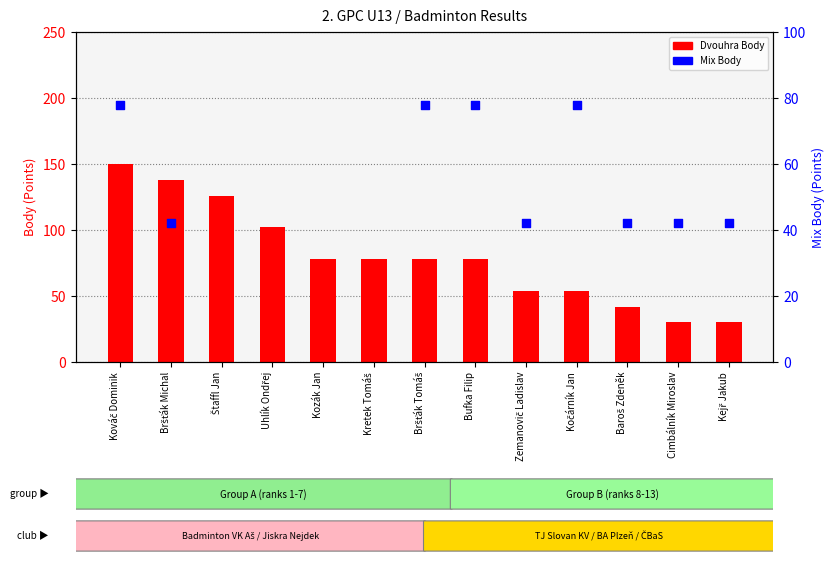

Is the value of Mix Body at Bršťák Tomáš greater than the value of Dvouhra Body at Kretek Tomáš?

No